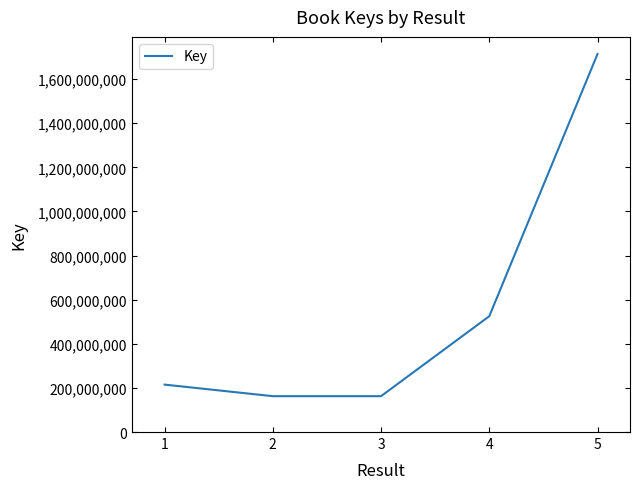

What is the minimum value shown in the chart?

162570839